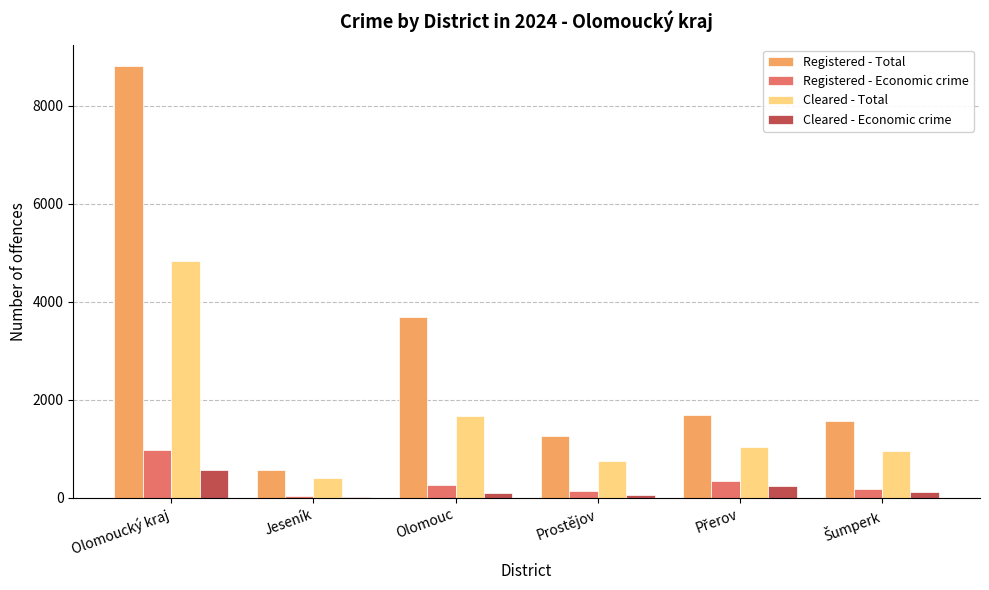

At which category is the sum across all series the highest?

Olomoucký kraj